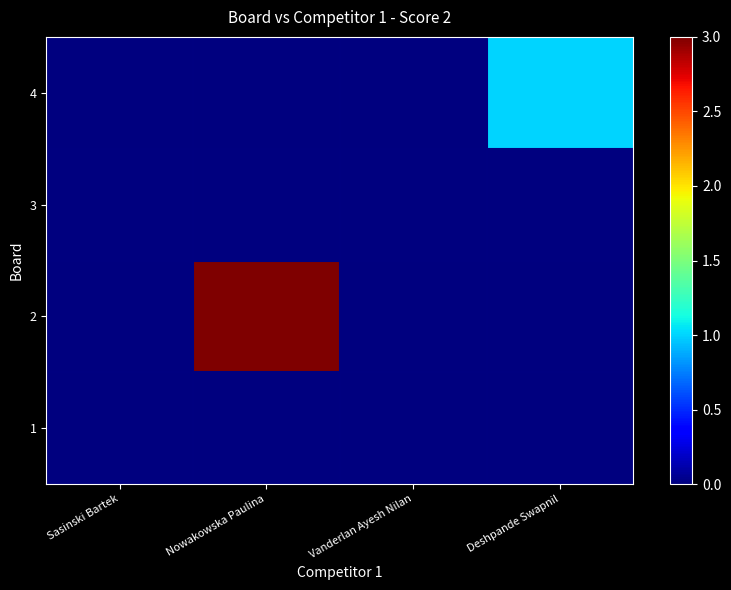

How many data points does each series have?

4